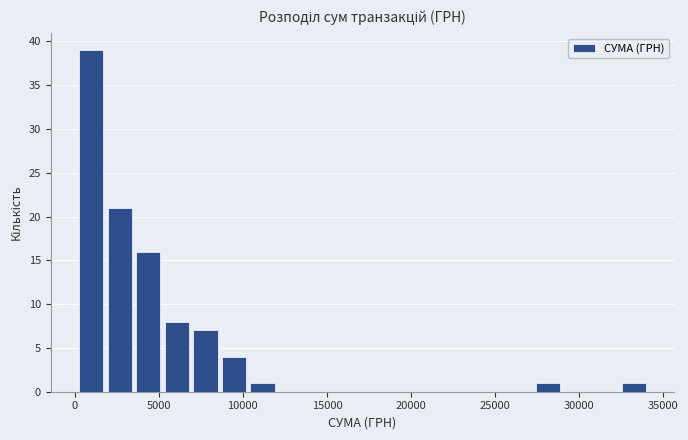

Read against the x-axis, roughly where is the centre of the tallest bar?

1000